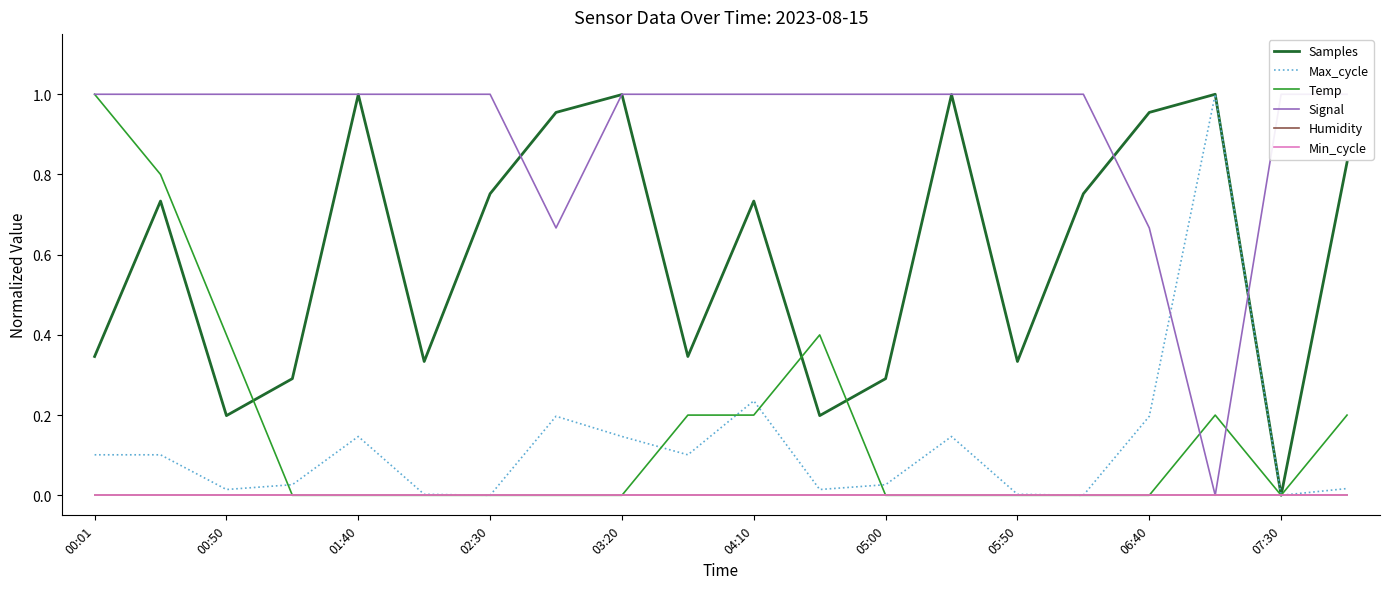

How many values in the Samples series exceed 0?

19